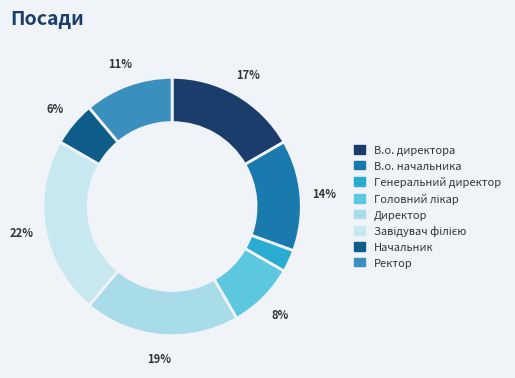

Is it true that В.о. начальника is 19% of the pie?

False